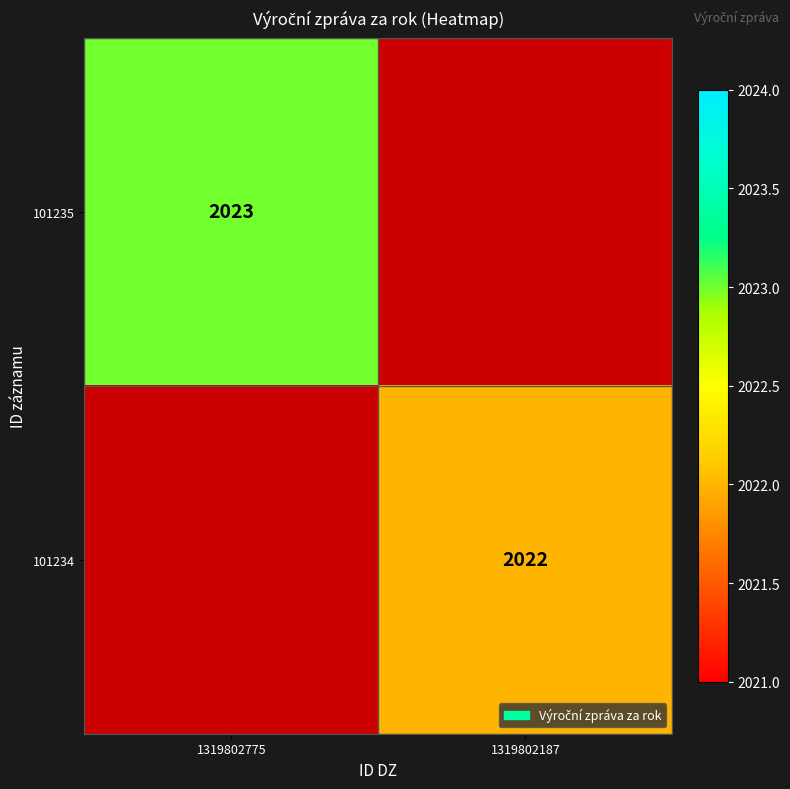

The value of 101234 at 1319802187 is 3230. True or false?

False